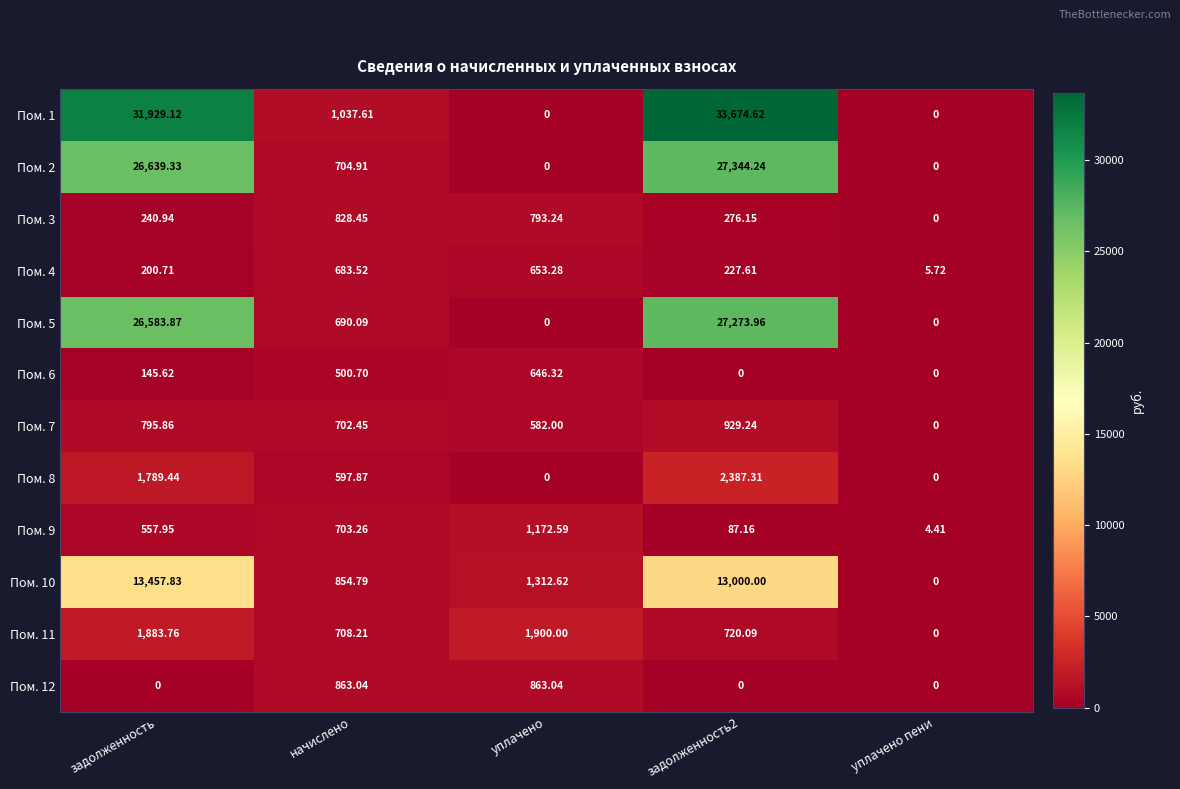

Where does the Пом. 8 series first go above 597?

задолженность